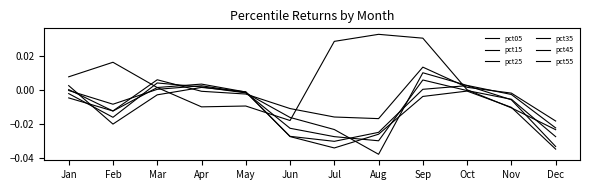

How many positive values does the pct25 series have?

4